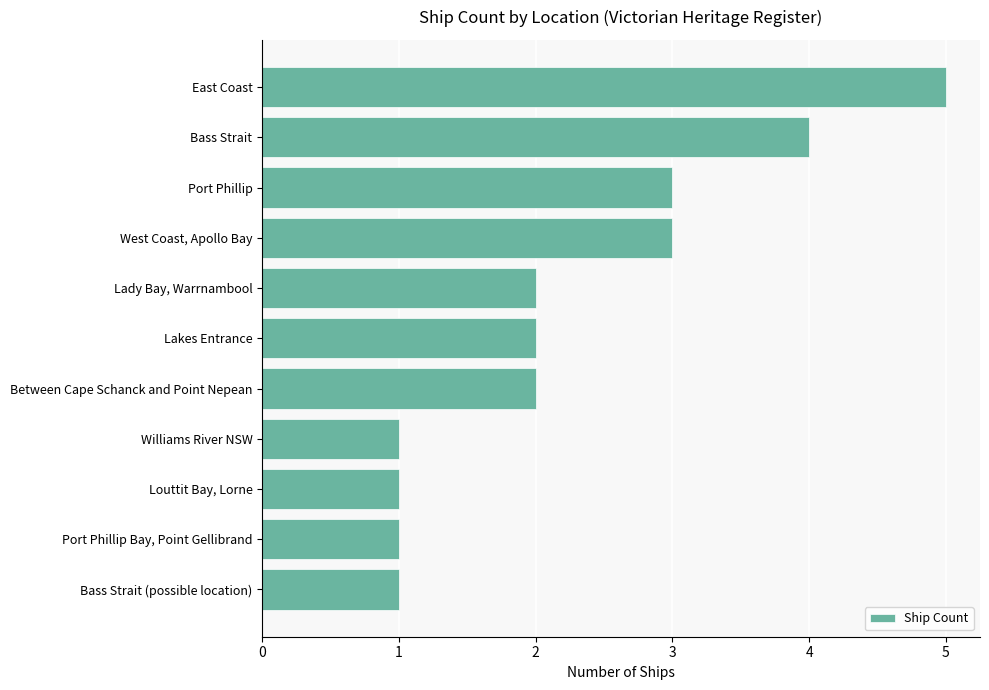

What position from the top is West Coast, Apollo Bay?

4